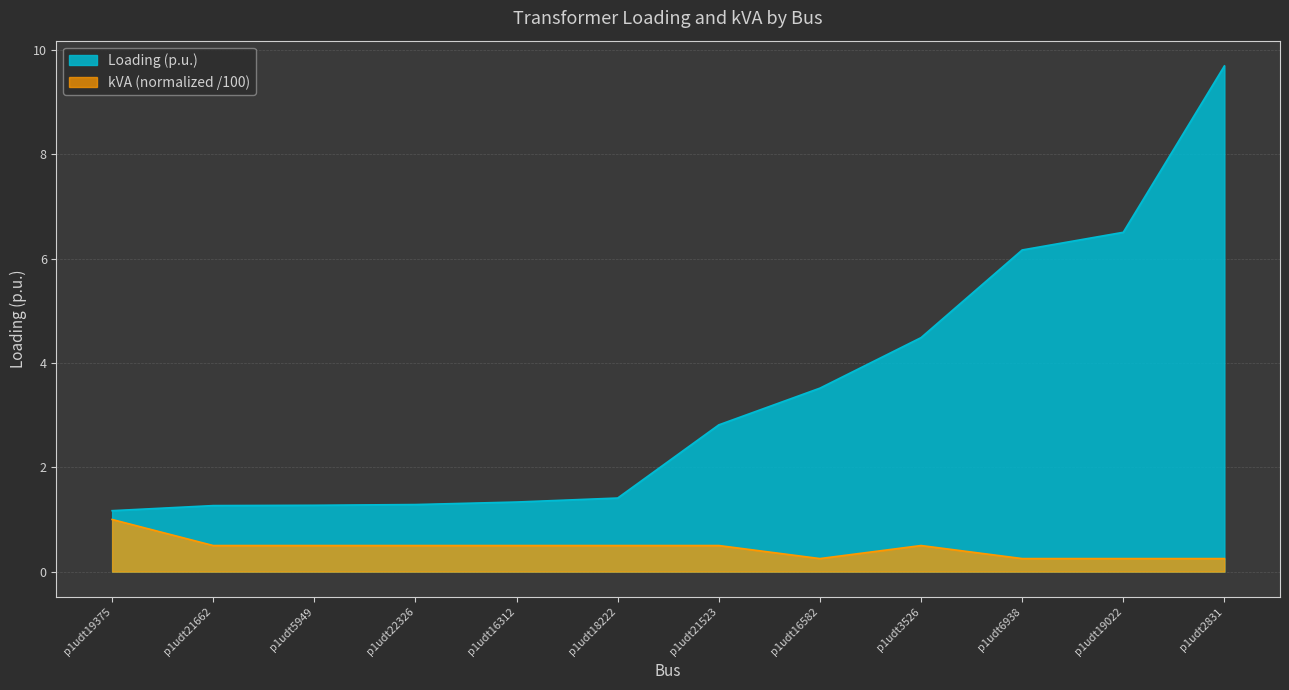

What is the maximum value shown in the chart?

9.7